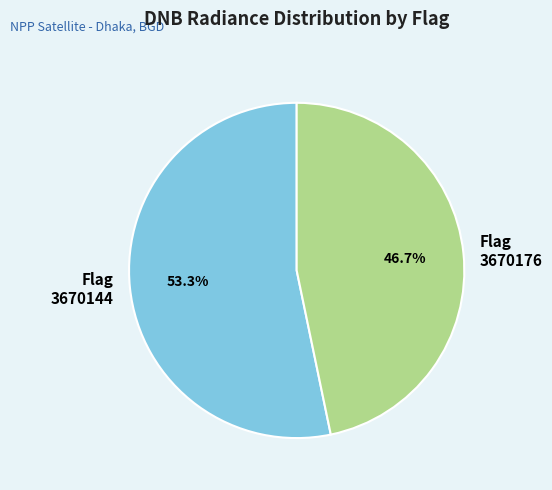

What is the smallest slice in the pie chart?

Flag 3670176